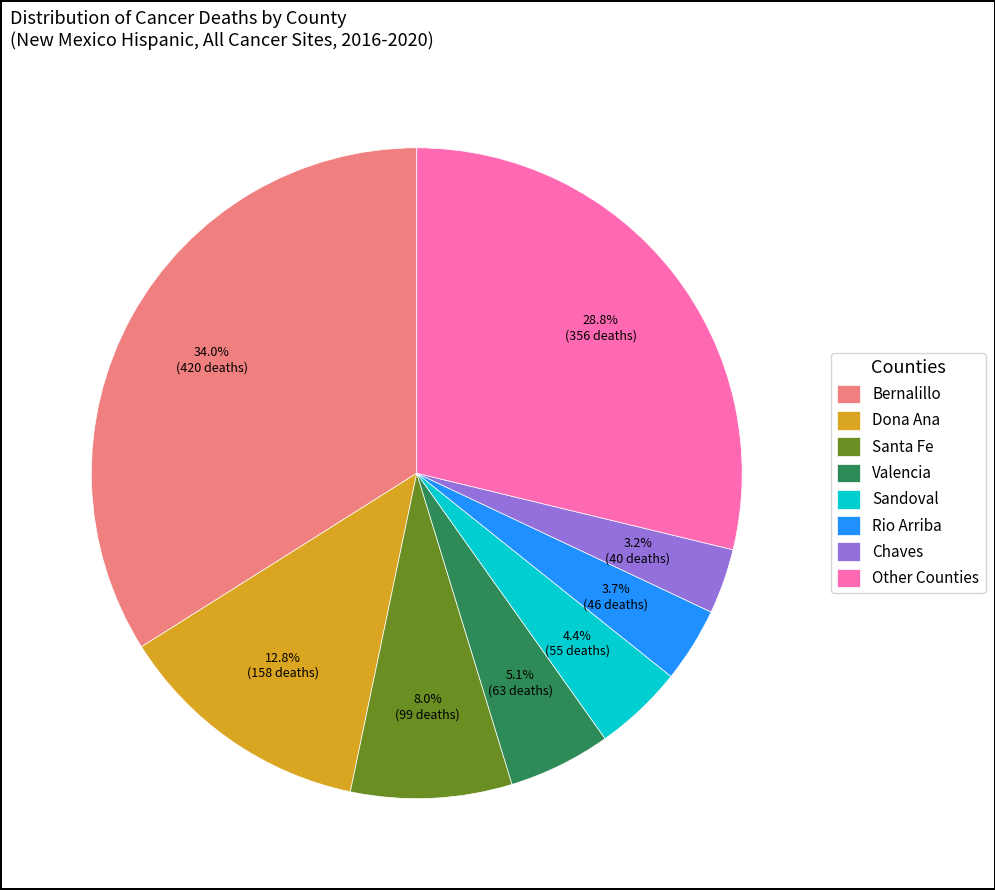

Which has a higher value, Other Counties or Bernalillo?

Bernalillo